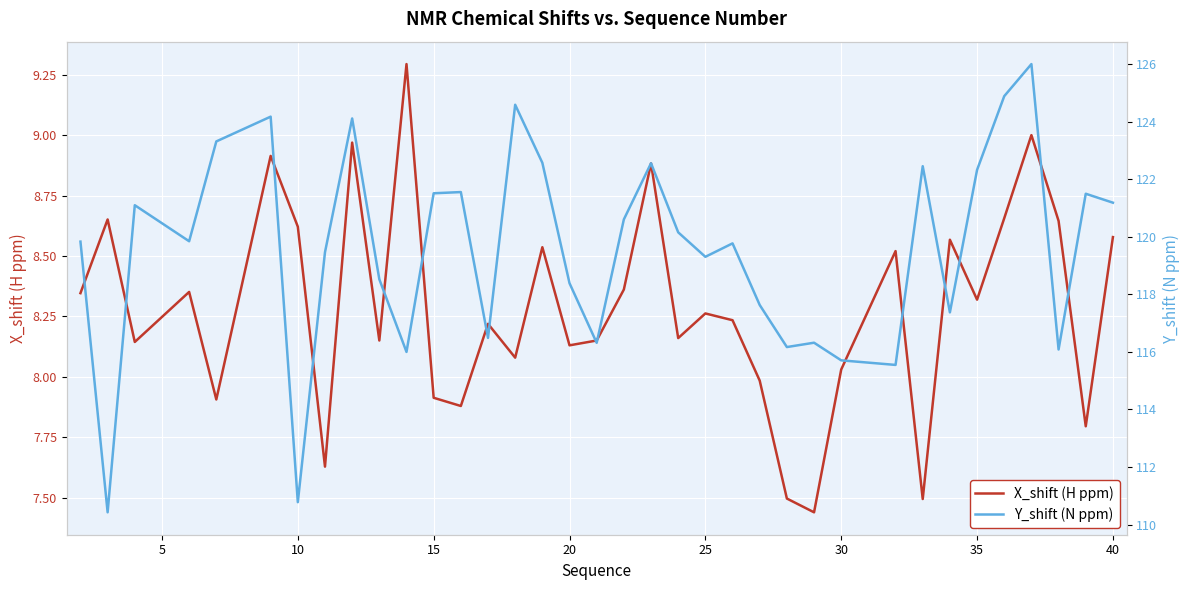

Reading right to left, extract all data points from this chart.

X_shift (H ppm): 8.6	7.8	8.6	9.0	8.7	8.3	8.6	7.5	8.5	8.0	7.4	7.5	8.0	8.2	8.3	8.2	8.9	8.4	8.2	8.1	8.5	8.1	8.2	7.9	7.9	9.3	8.2	9.0	7.6	8.6	8.9	7.9	8.4	8.1	8.7	8.3
Y_shift (N ppm): 121.2	121.5	116.1	126.0	124.9	122.3	117.4	122.5	115.5	115.7	116.3	116.2	117.6	119.8	119.3	120.2	122.6	120.6	116.3	118.4	122.6	124.6	116.5	121.6	121.5	116.0	118.5	124.1	119.5	110.8	124.2	123.3	119.8	121.1	110.4	119.8